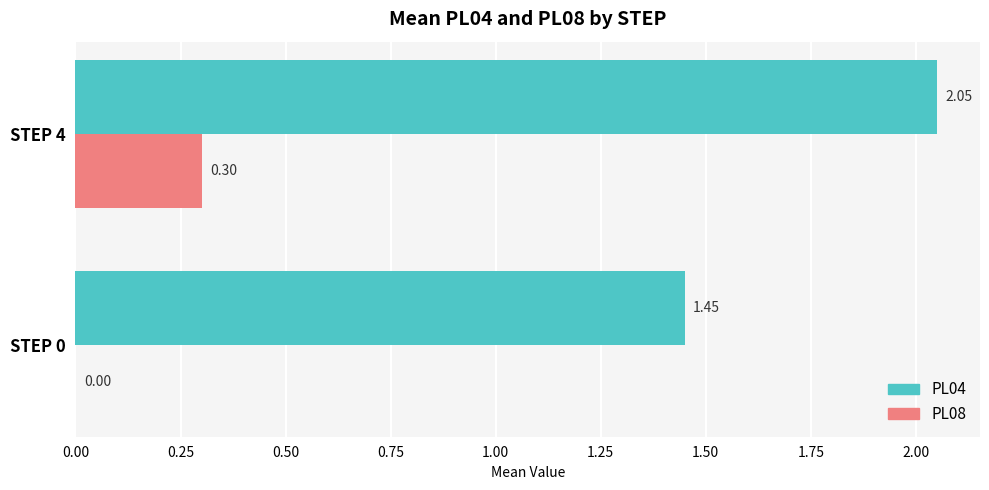

At which category is the sum across all series the highest?

STEP 4